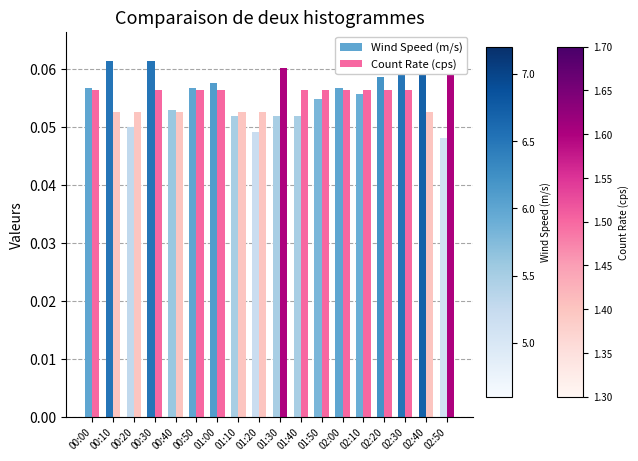

The value of Count Rate (cps) at 01:50 is 0.0. True or false?

False